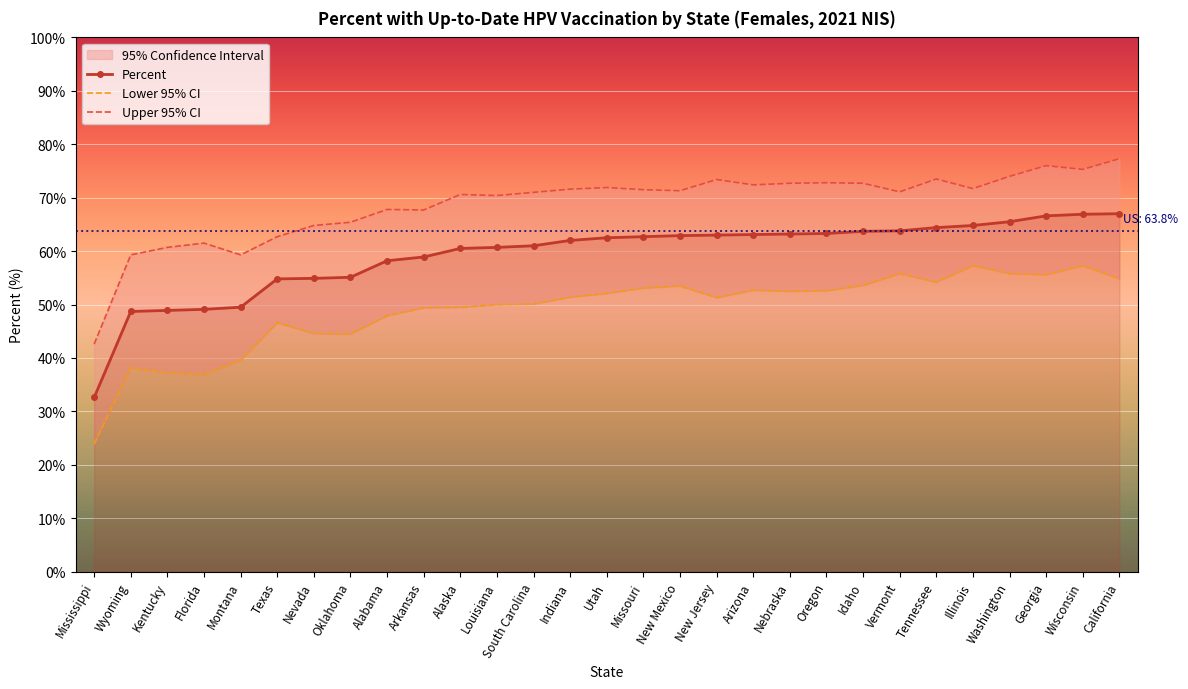

Which series has the widest spread of values?

Upper 95% CI